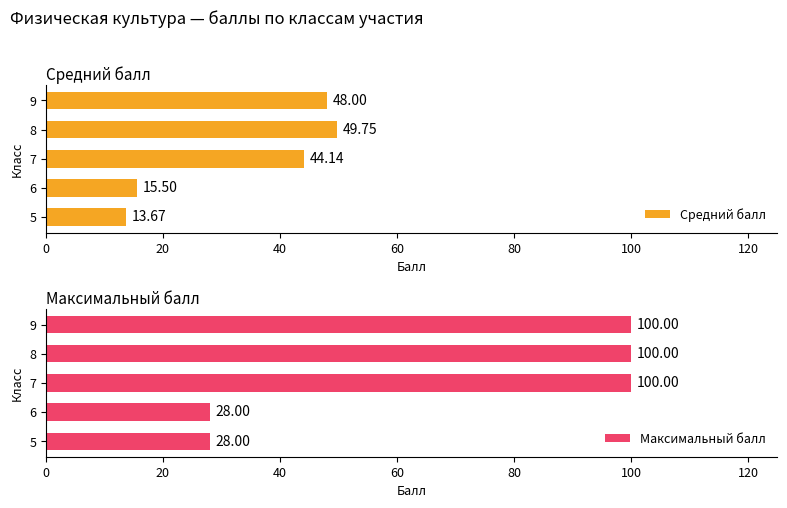

Rank the categories by Средний балл value from lowest to highest.

5, 6, 7, 9, 8